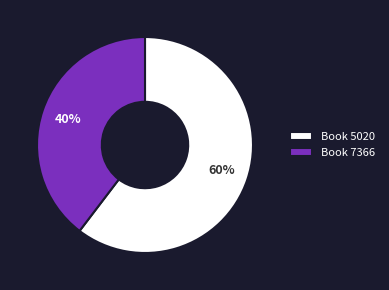

Rank the categories by value from lowest to highest.

Book 7366, Book 5020